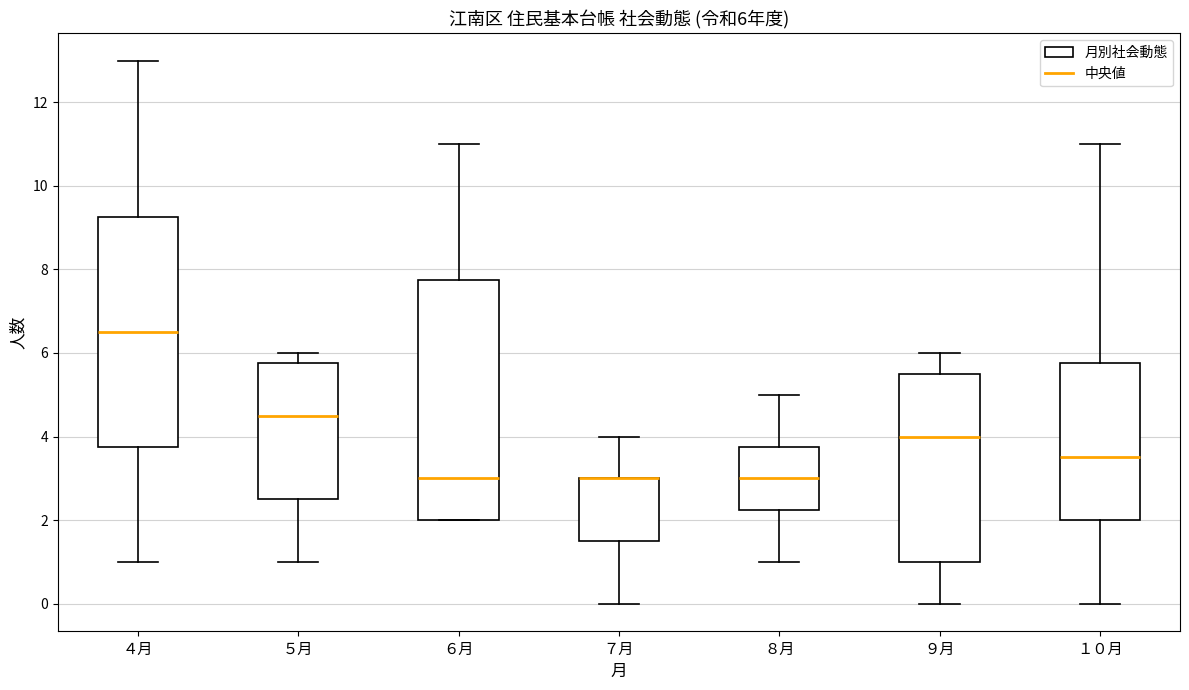

Which box is the tallest, from its lower edge to its upper edge?

６月